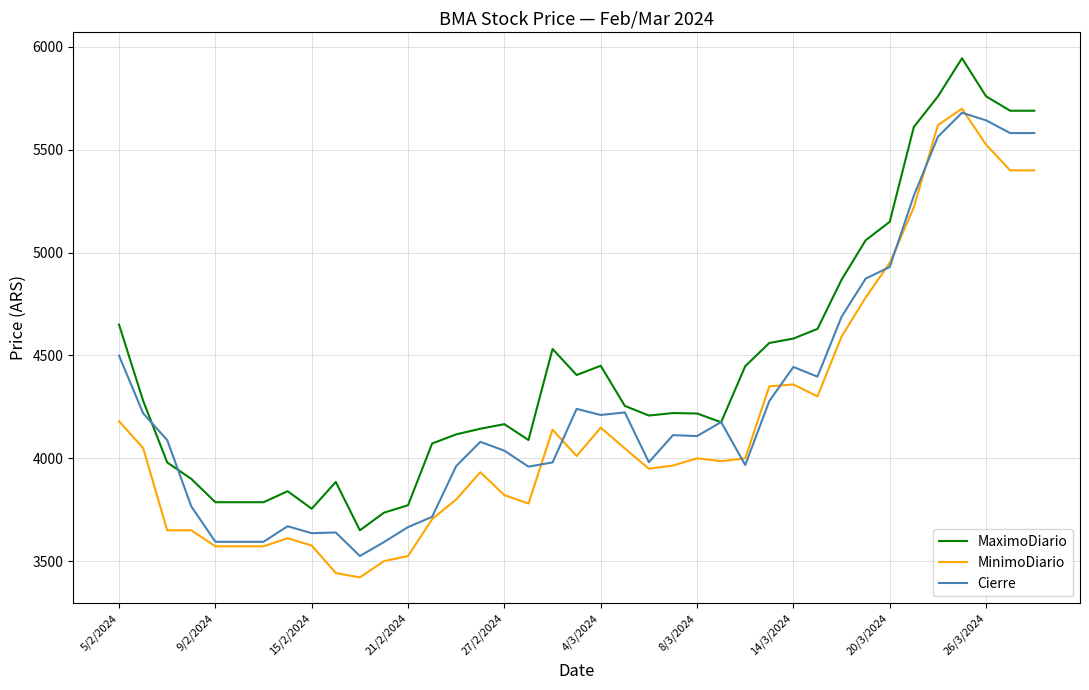

What is the smallest value displayed?

3421.0